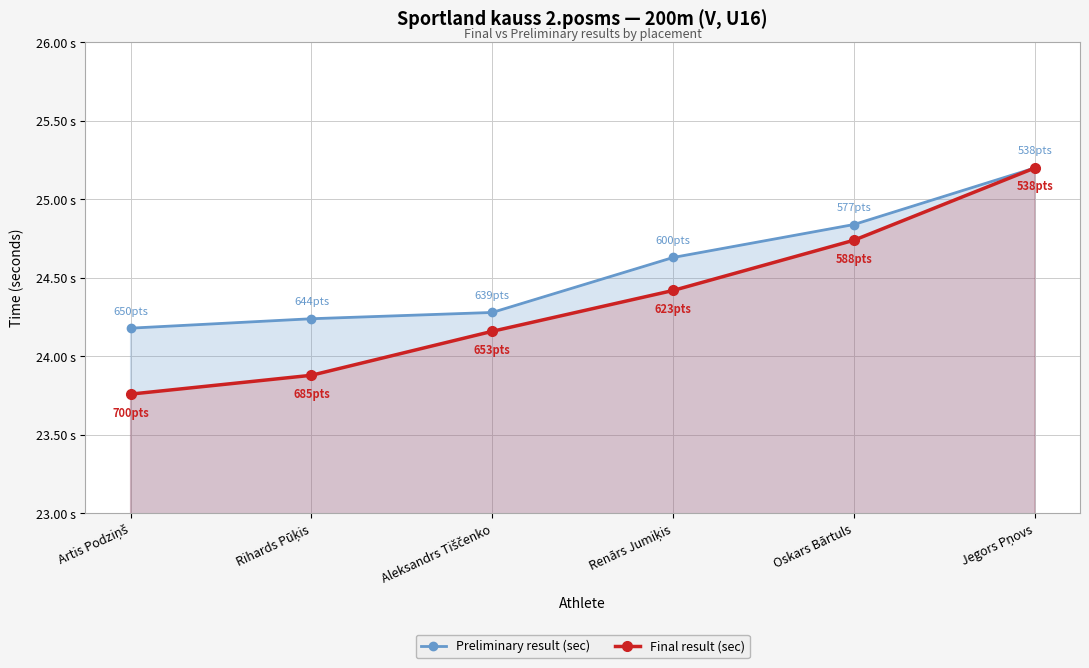

True or false: Final result (sec) and Preliminary result (sec) intersect in this chart.

False